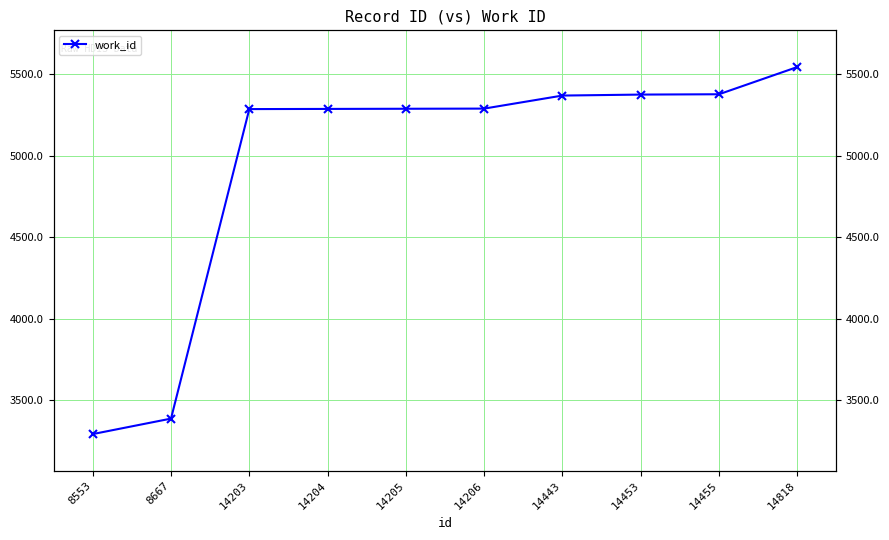

List the labels in order of value, smallest first.

8553, 8667, 14203, 14204, 14205, 14206, 14443, 14453, 14455, 14818